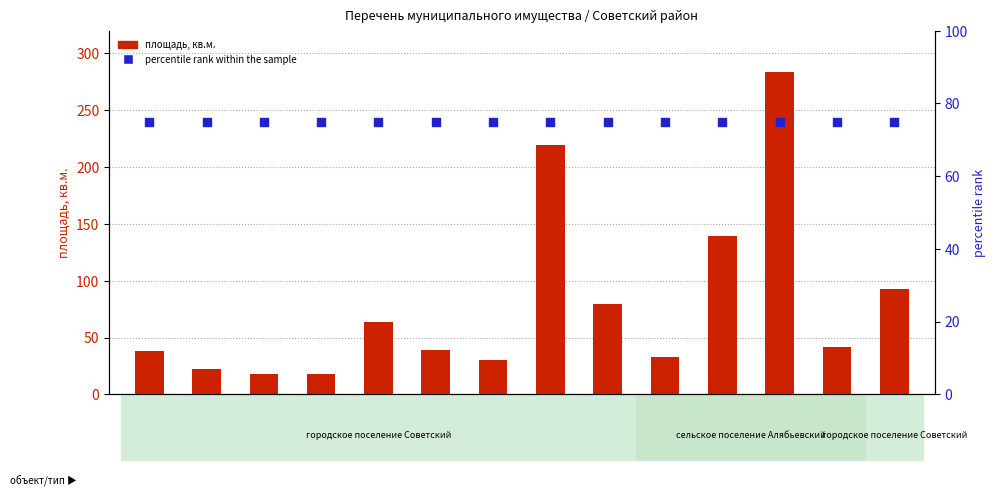

Is the value of percentile rank within the sample at obj04 greater than the value of площадь, кв.м. at obj02?

Yes